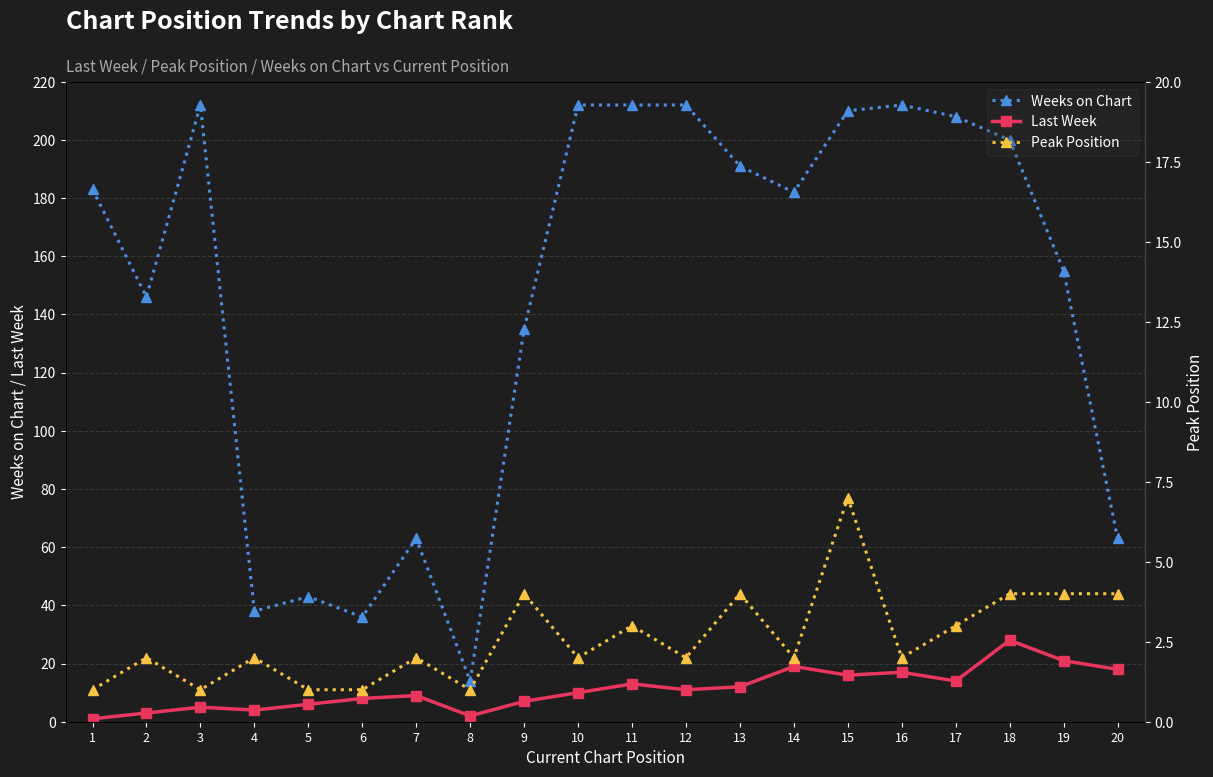

Which series has the largest total across all categories?

Weeks on Chart